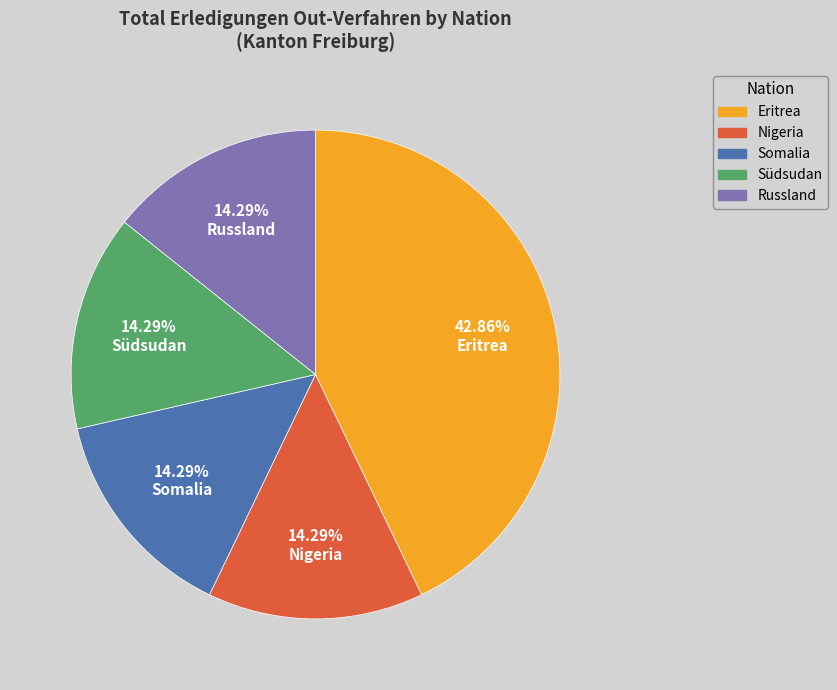

Is there a majority slice in this chart?

No